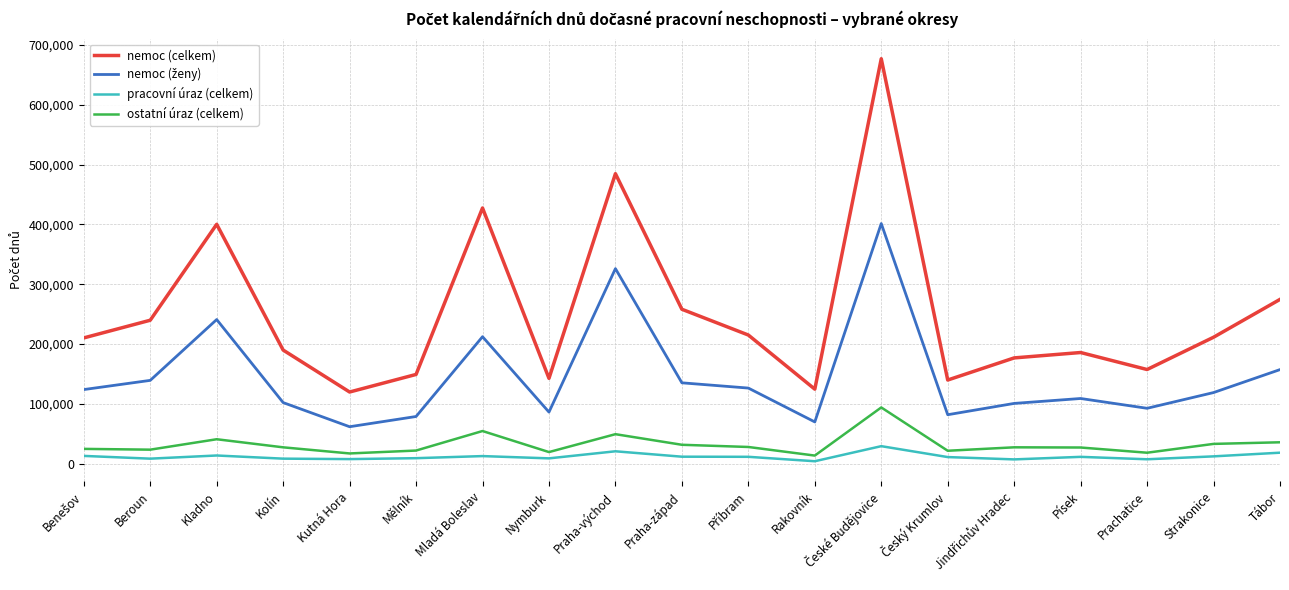

At which label does ostatní úraz (celkem) first exceed 27284?

Kladno